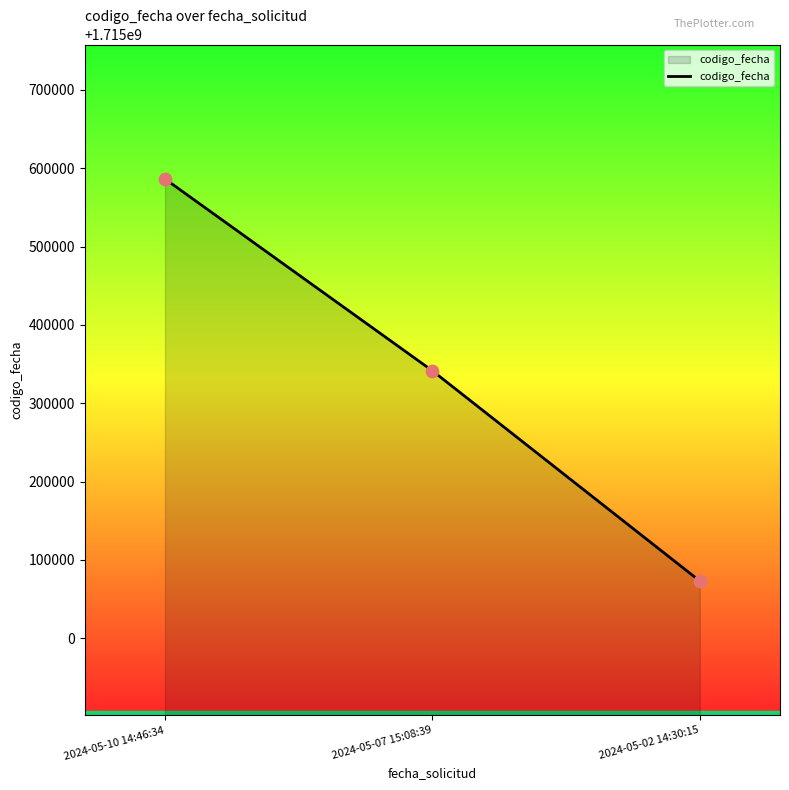

What is the change in value from 2024-05-10 14:46:34 to 2024-05-02 14:30:15?

-513166